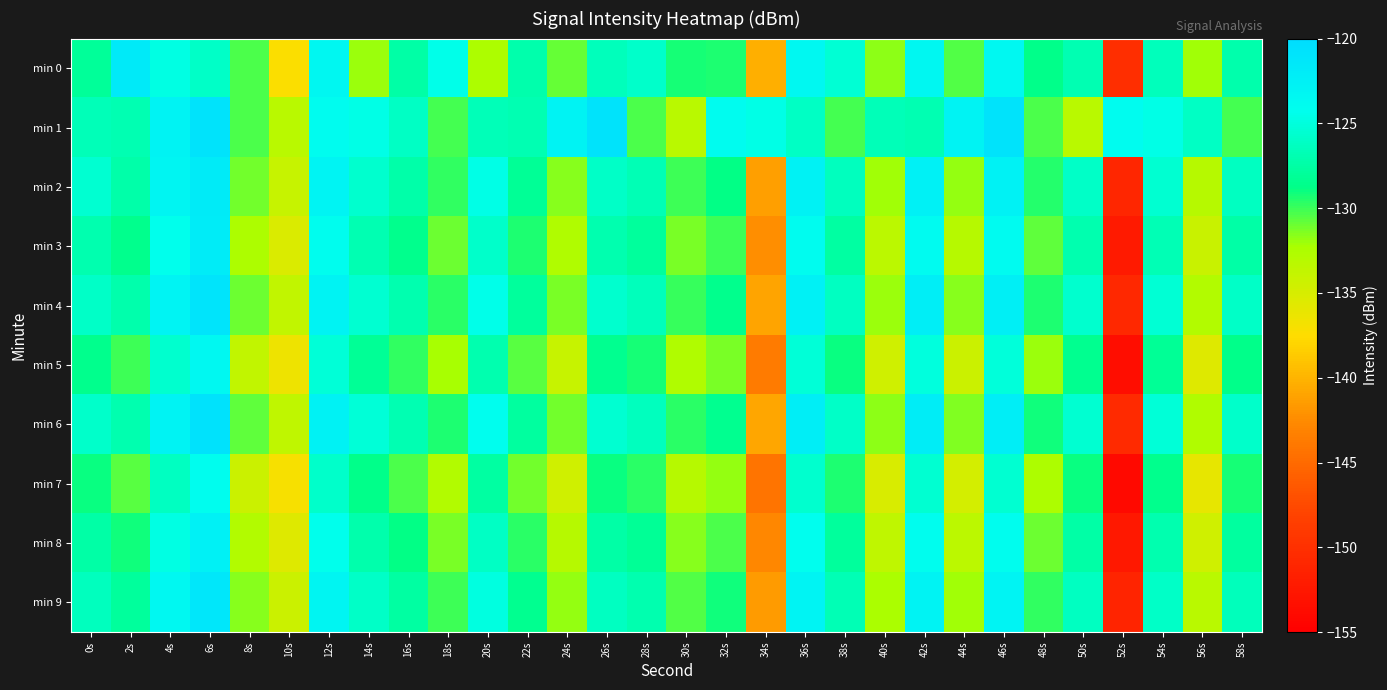

Which series changed the most between 6s and 20s?

min 0